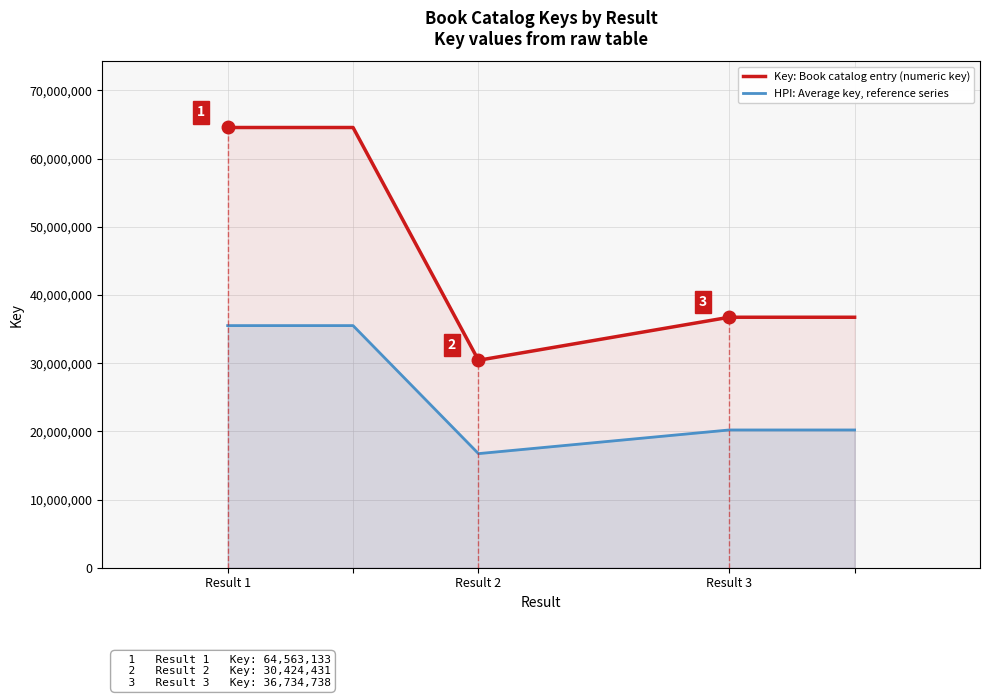

True or false: Key: Book catalog entry (numeric key) and HPI: Average key, reference series cross at least once.

False